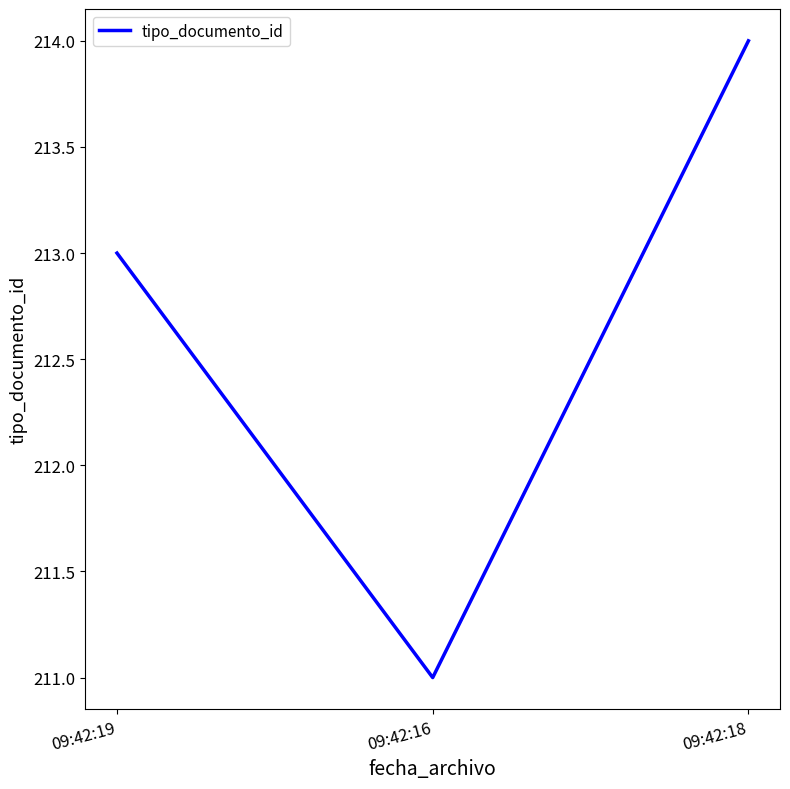

Rank the categories by value from lowest to highest.

09:42:16, 09:42:19, 09:42:18